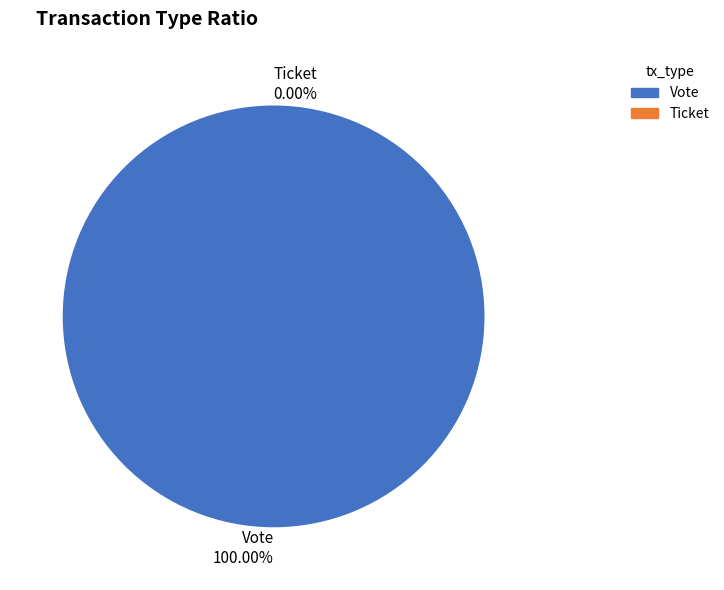

What is the largest slice in the pie chart?

Vote